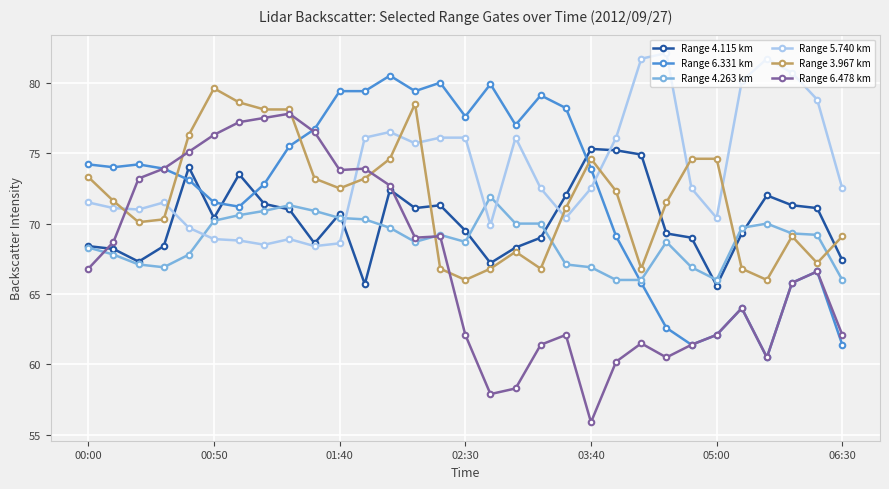

True or false: Range 4.115 km has more than 2 interior local peaks.

True